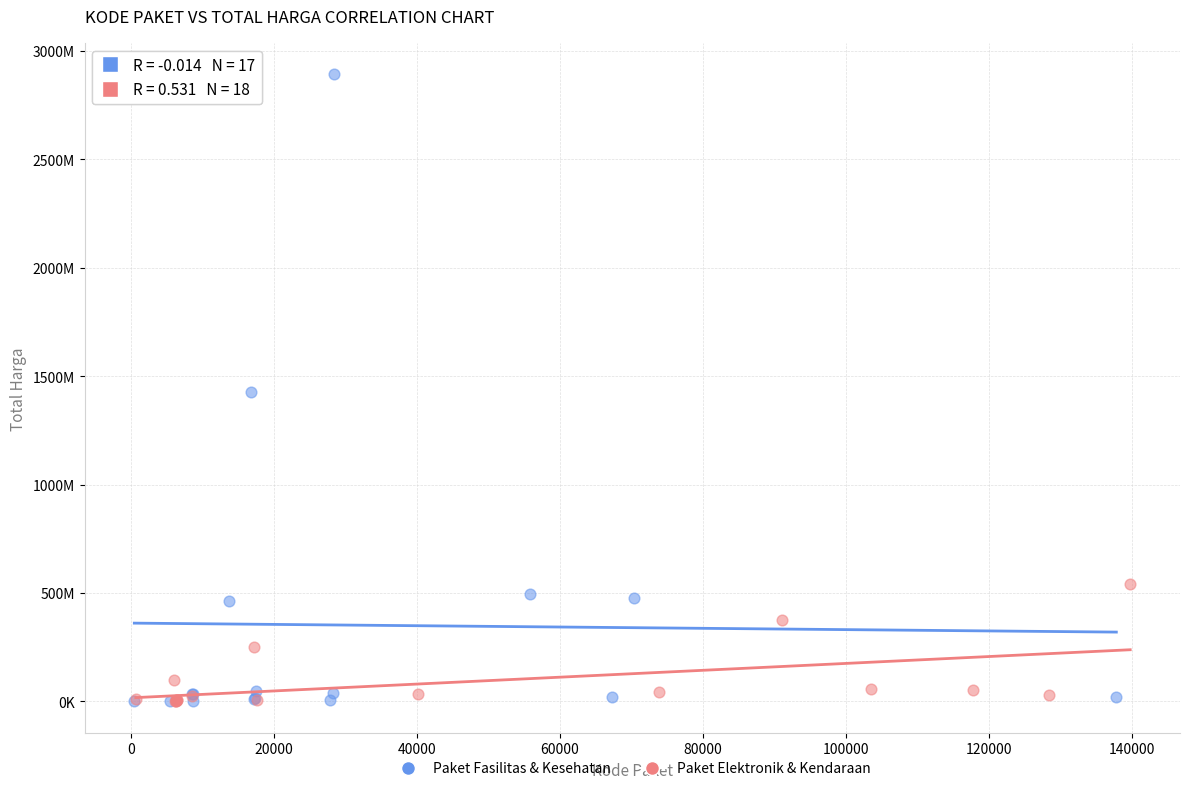

What are all the series names shown in the legend?

Paket Fasilitas & Kesehatan, Paket Elektronik & Kendaraan